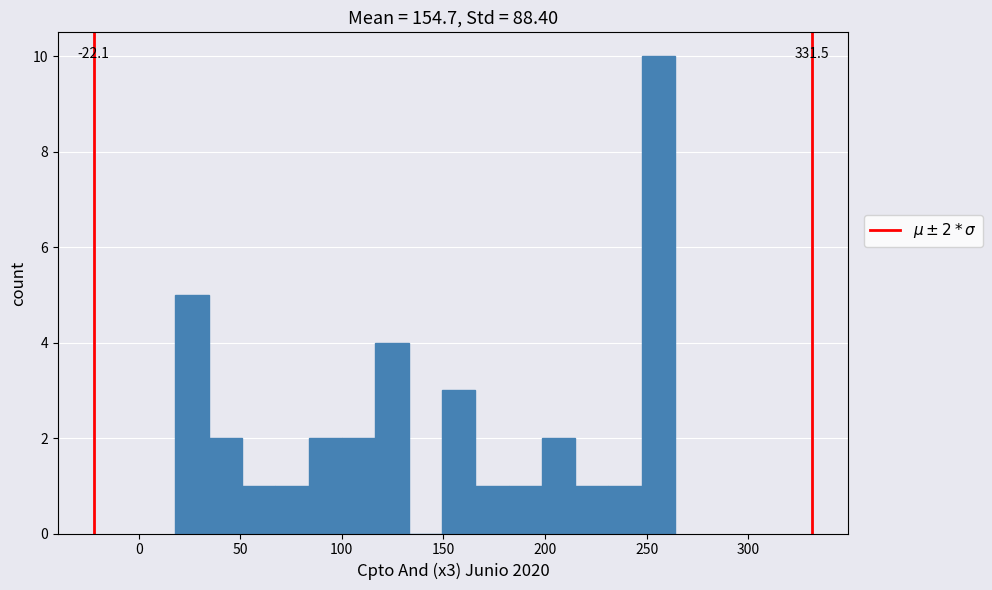

Around what value on the x-axis is the tallest bar? Give the approximate position of its centre, as read against the axis.

255